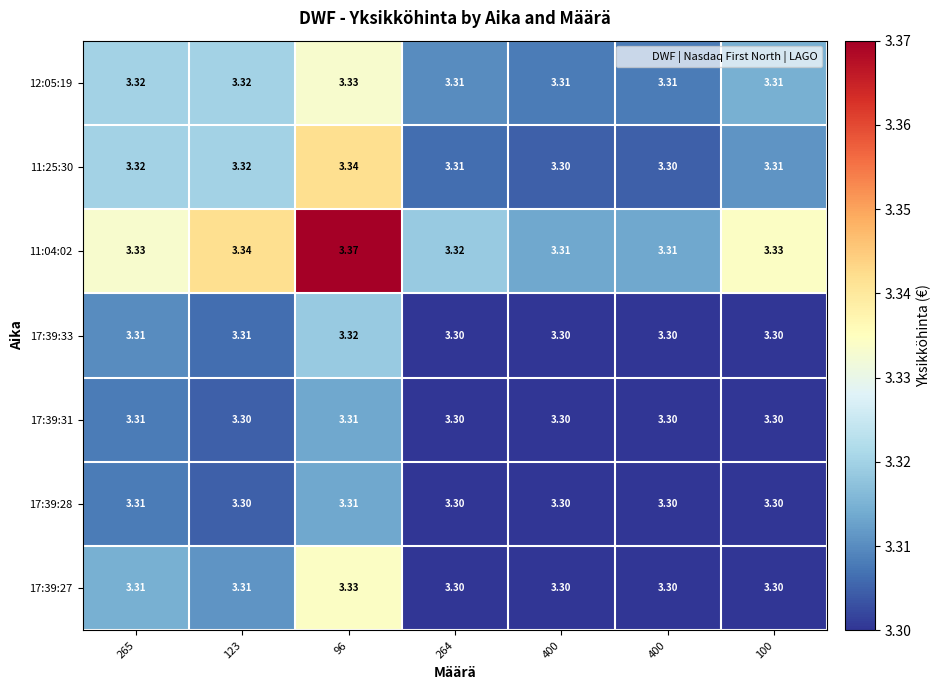

Count the number of data series in this chart.

7